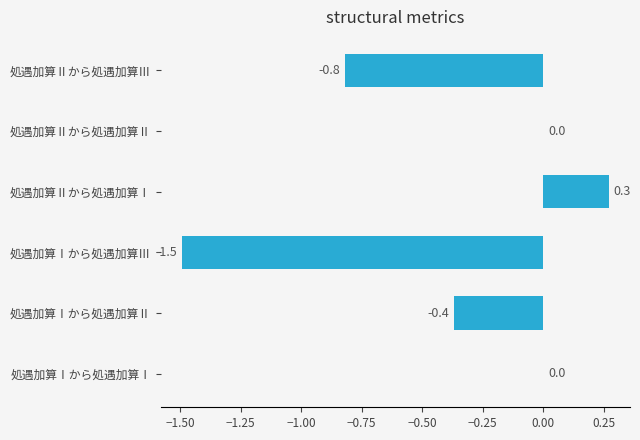

Count the number of data series in this chart.

1